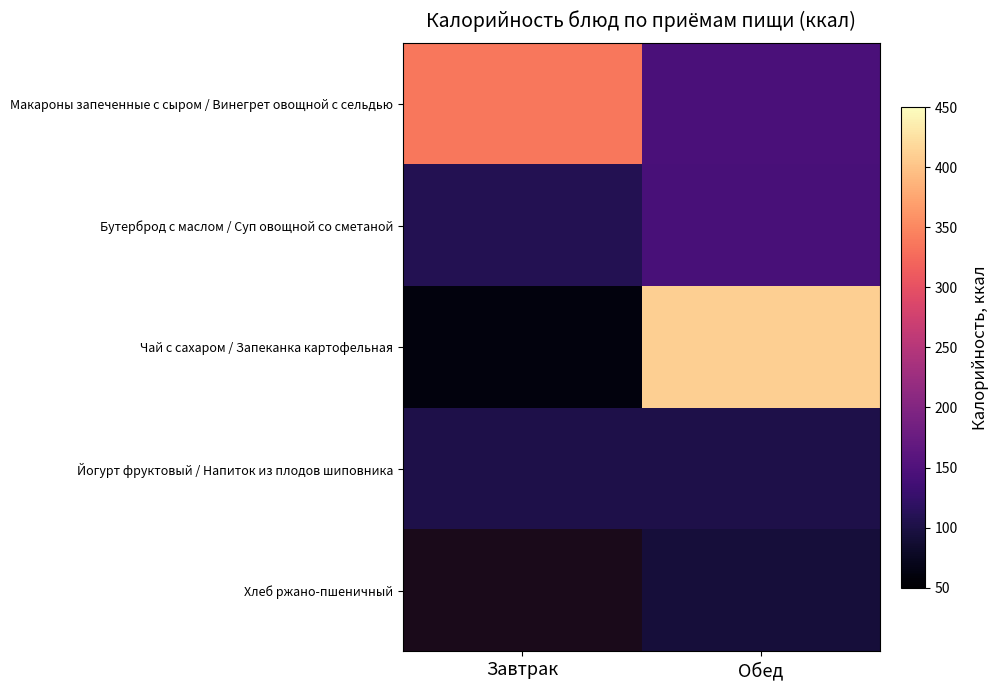

How many categories are shown in the chart?

2